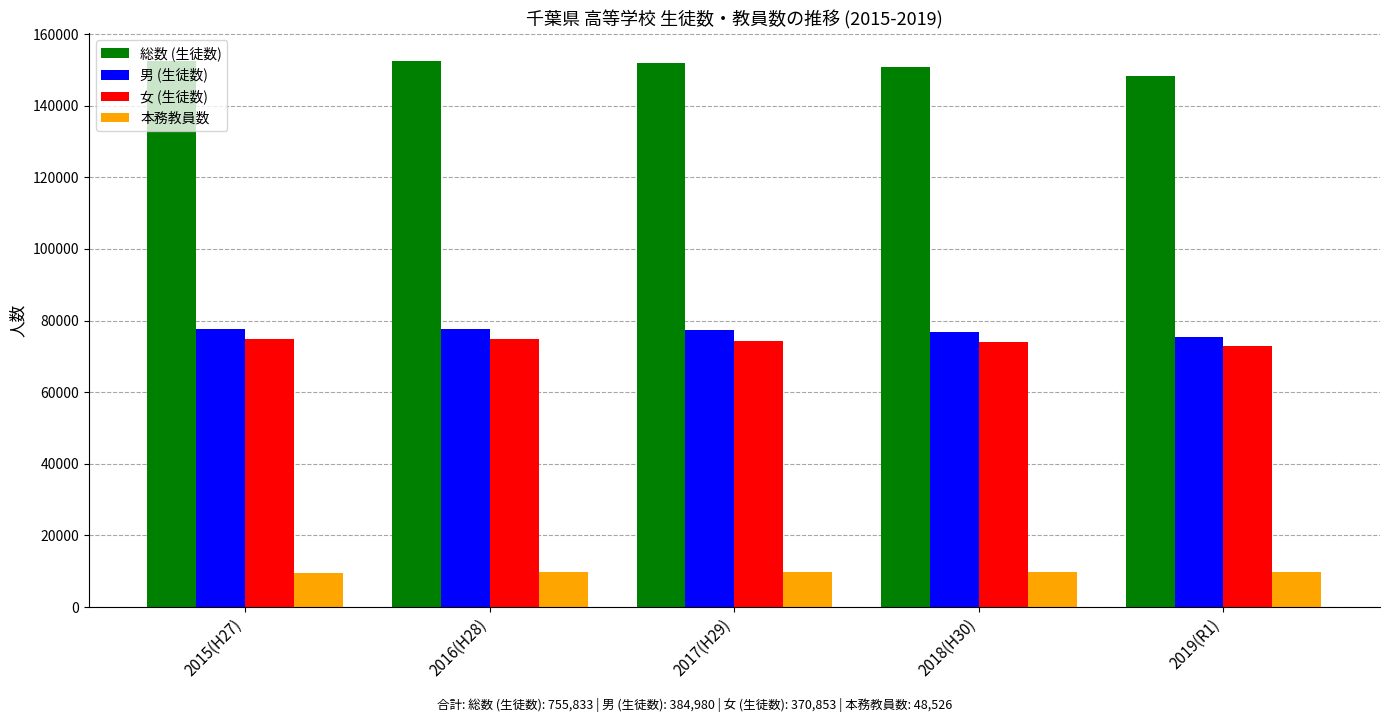

At how many categories does at least one series exceed 21781?

5